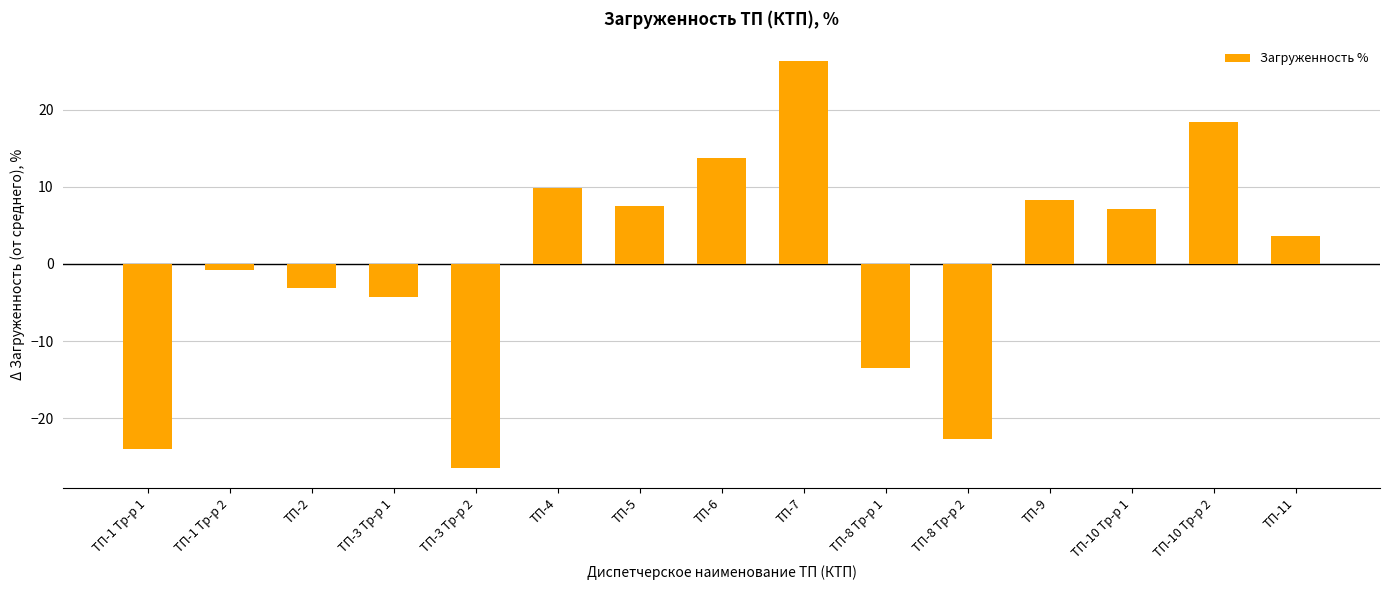

What is the greatest value displayed?

26.2